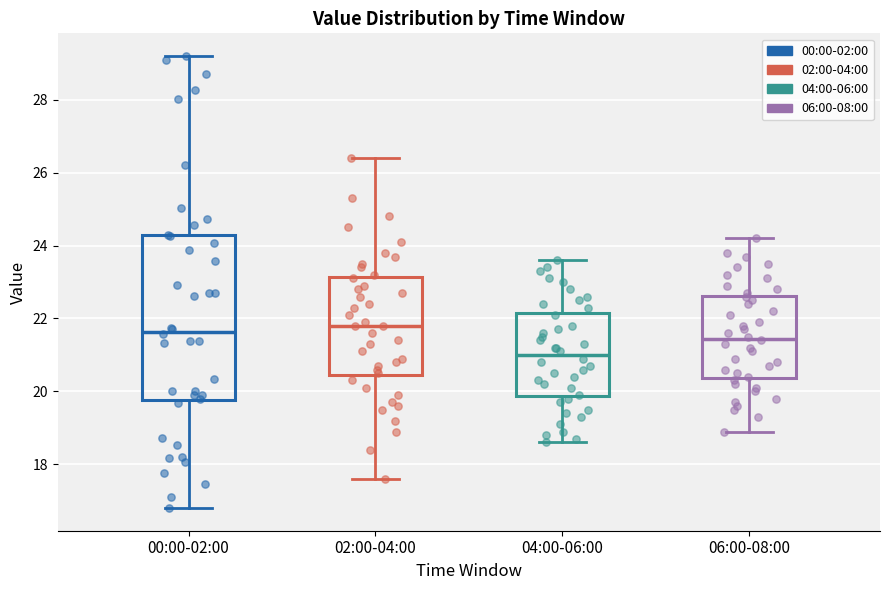

Where is the upper edge of the box for 04:00-06:00 on the y-axis? The values are not printed on the chart, so give them approximately, as read against the axis.

22.2